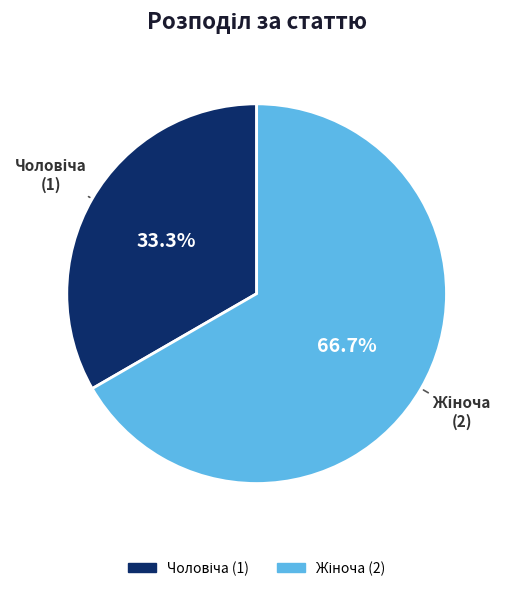

Does any single category account for the majority?

Yes